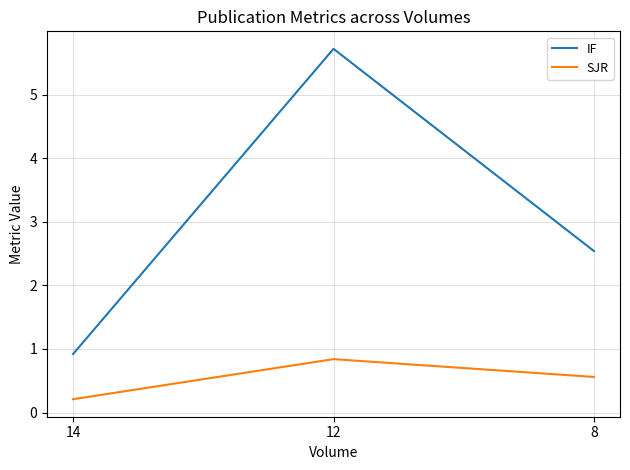

What is the sum of the IF values at 12 and 8?

8.3